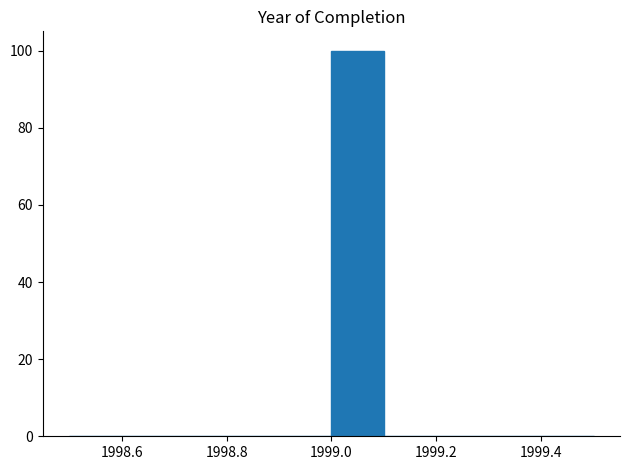

Over which range of the x-axis is the bar tallest?

1999.0 to 1999.1